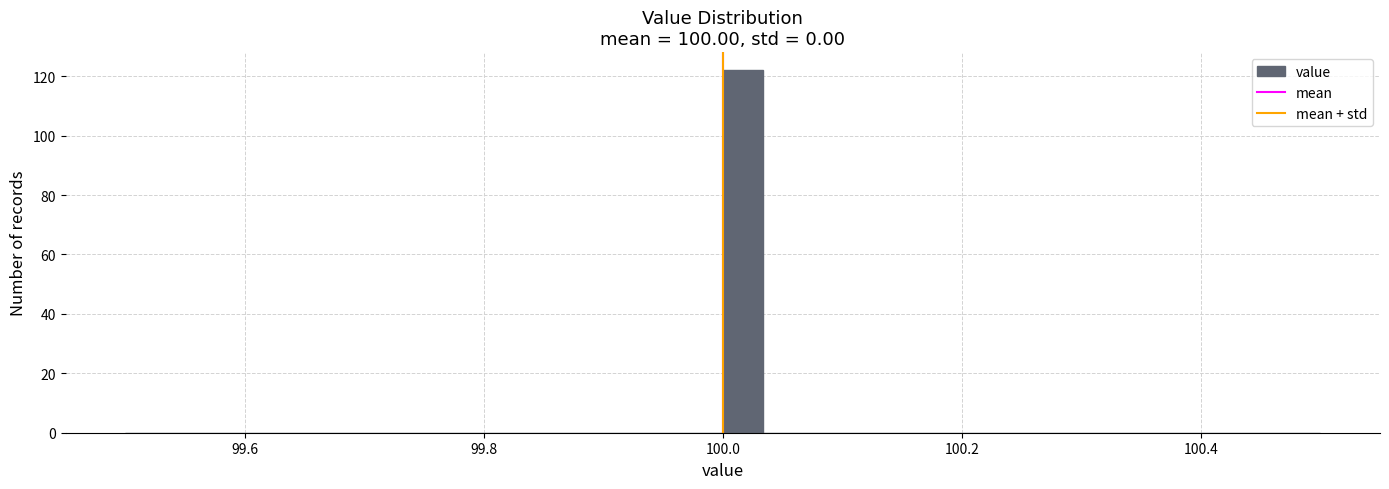

Read against the x-axis, roughly where is the centre of the tallest bar?

100.02